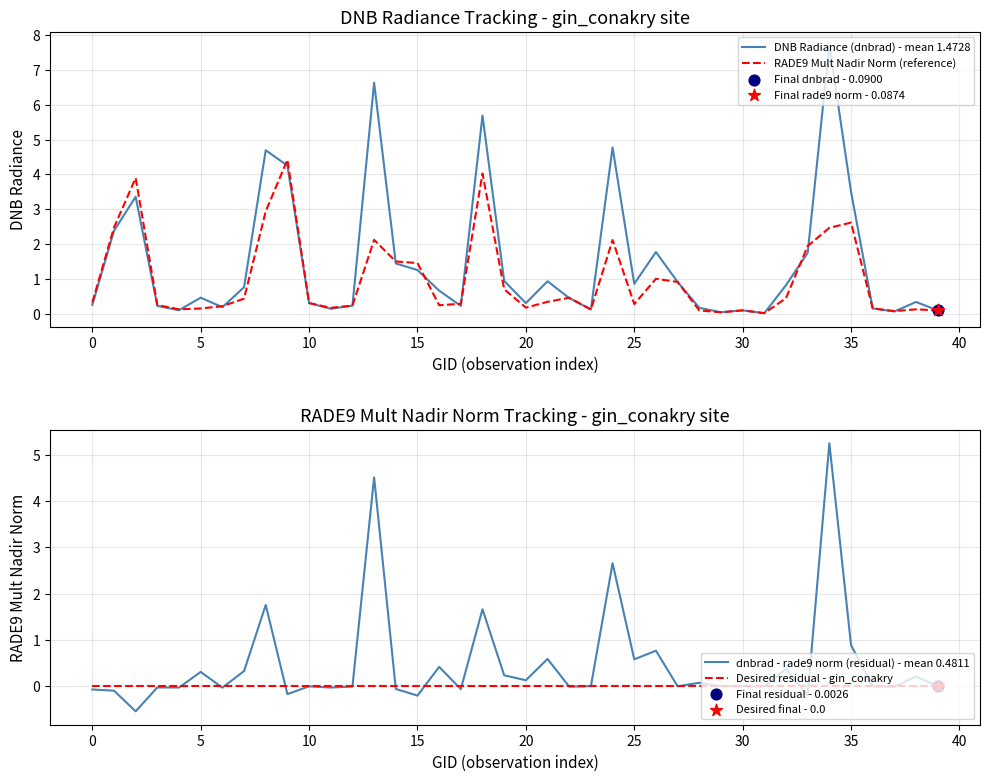

Which series contains the lowest Y value?

dnbrad - rade9 norm (residual) - mean 0.4811